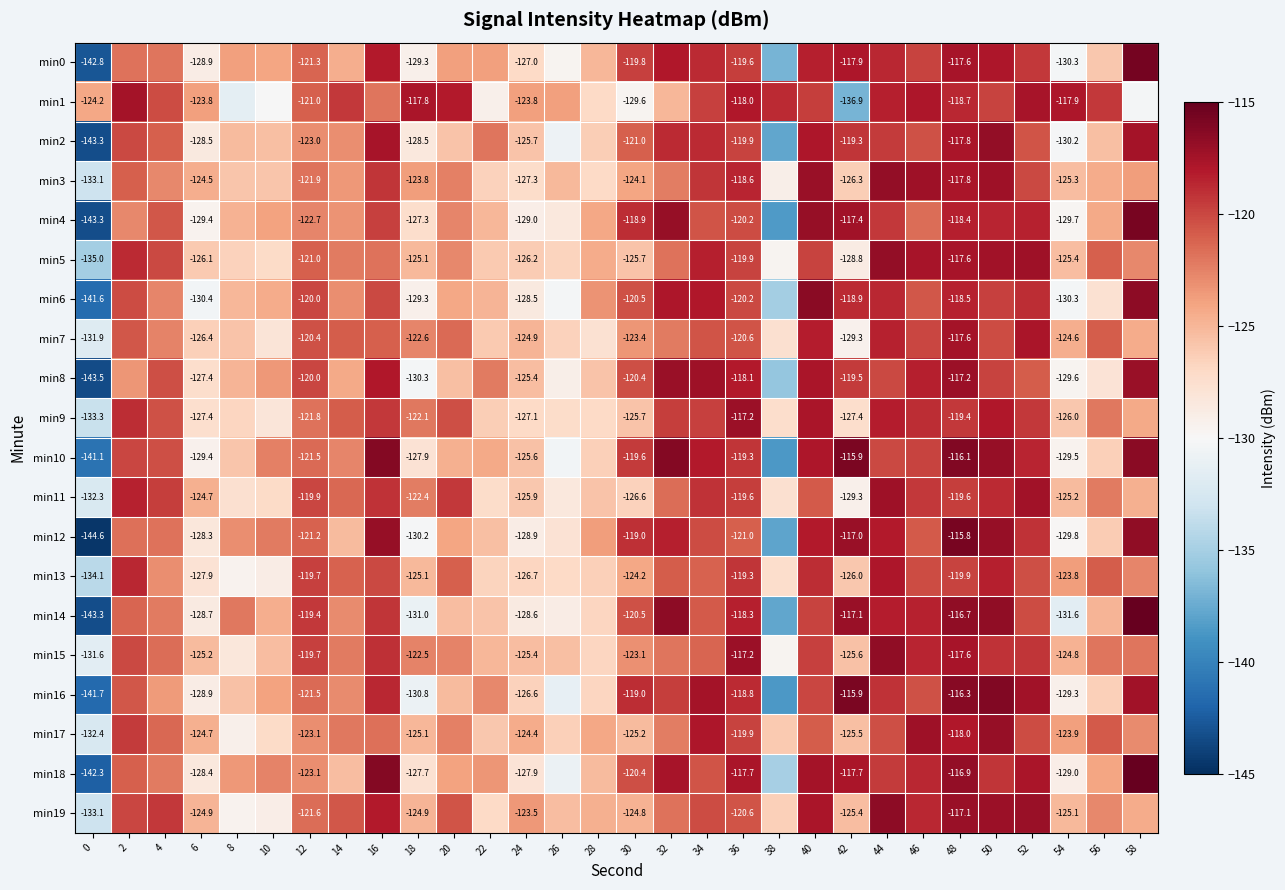

What is the minimum value for min13?

-134.1